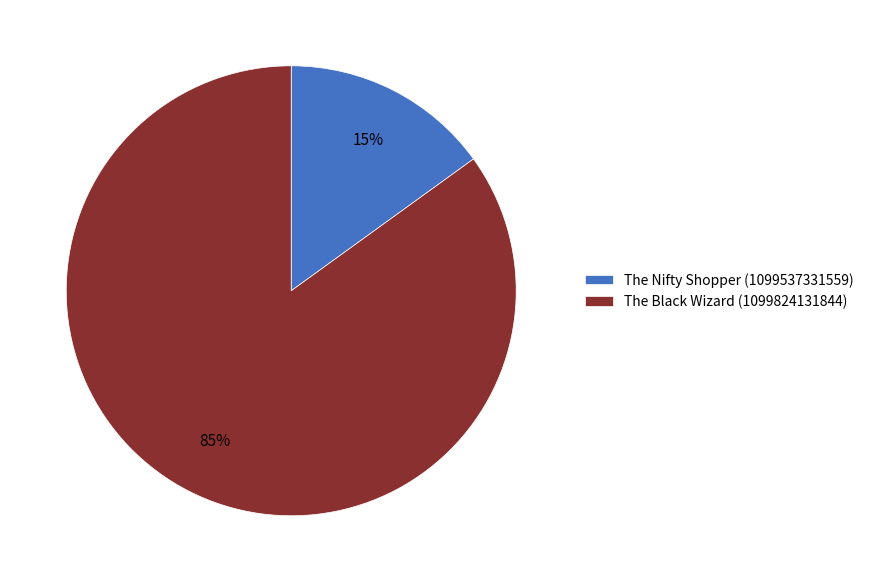

What is the ratio of the value at The Black Wizard (1099824131844) to the value at The Nifty Shopper (1099537331559)?

5.7